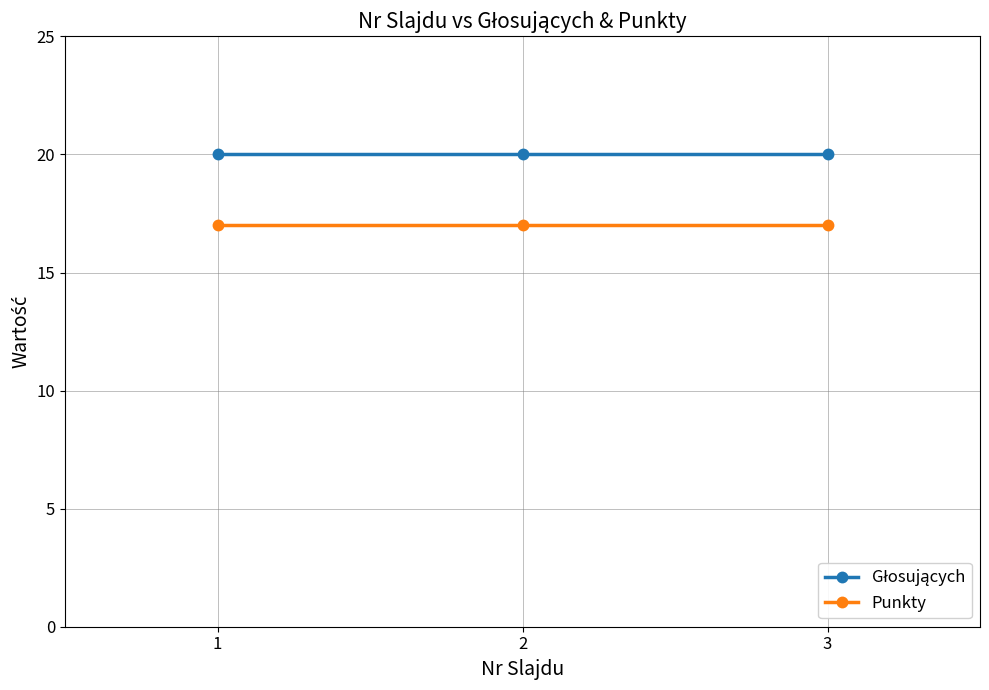

At how many categories does at least one series exceed 18?

3